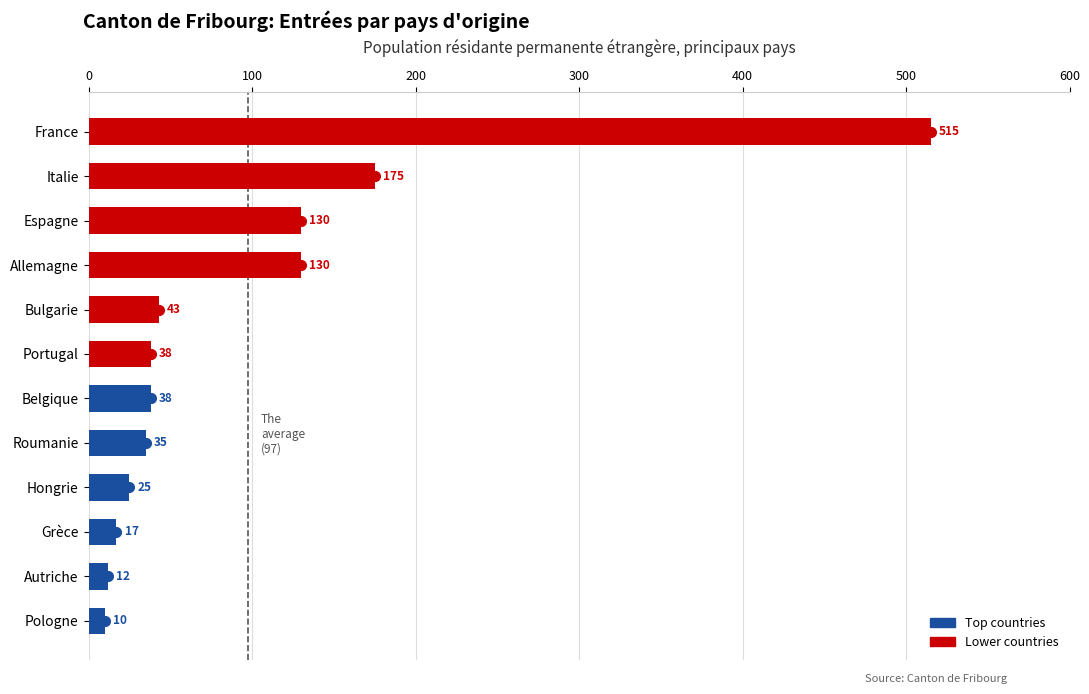

How many bars are there in total?

12